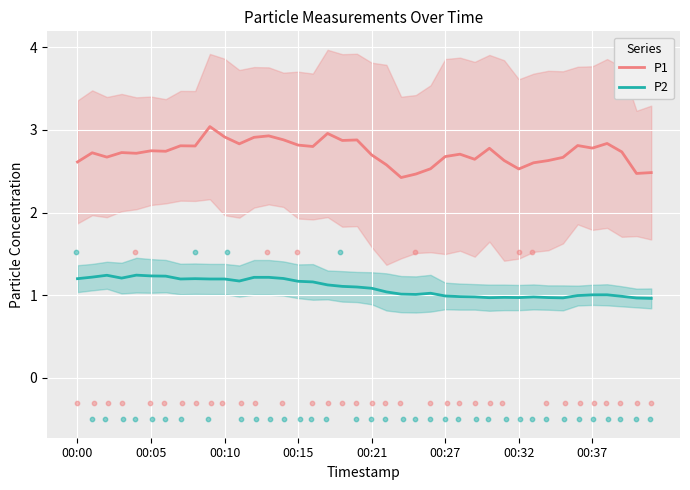

At how many categories does at least one series exceed 2?

40